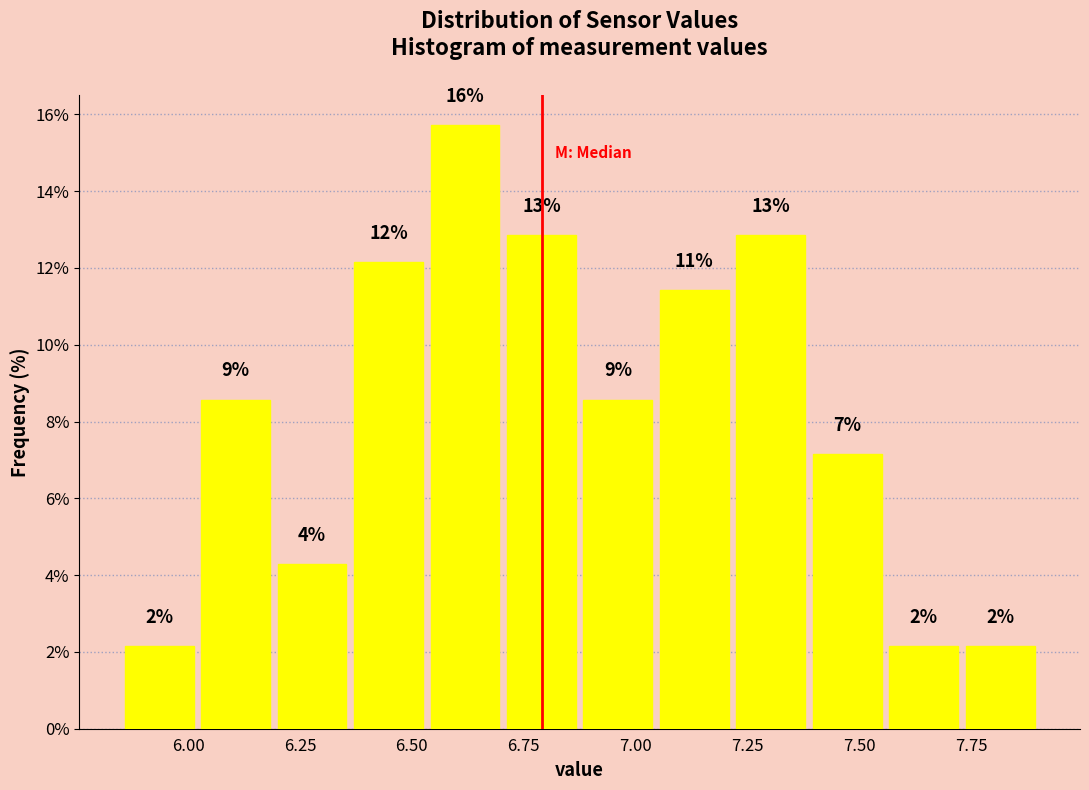

Read against the x-axis, roughly where is the centre of the tallest bar?

6.60